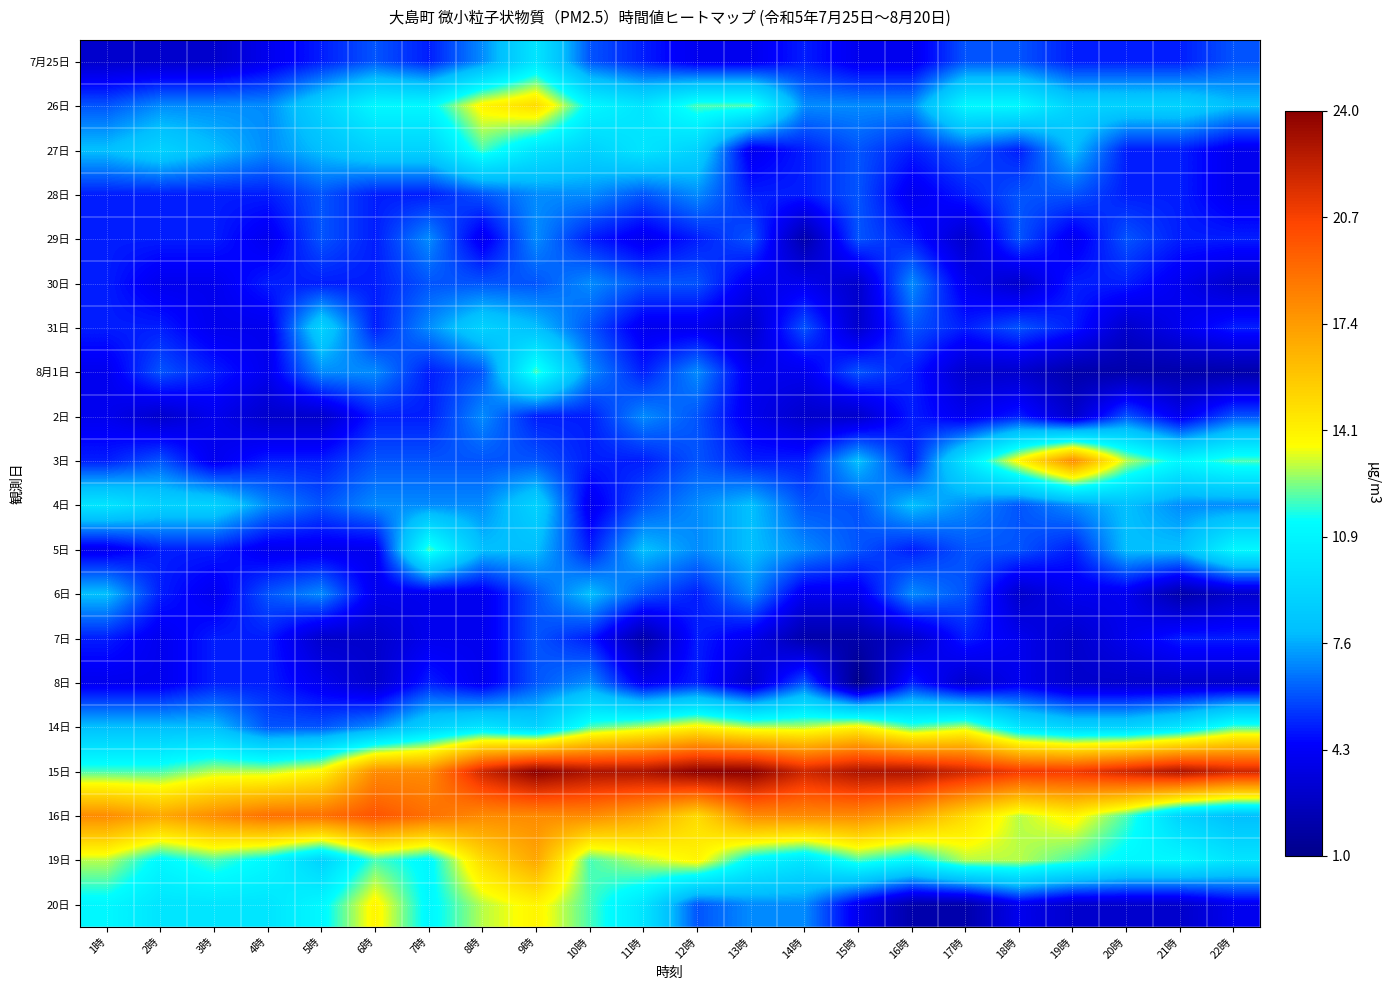

How many data points does each series have?

22